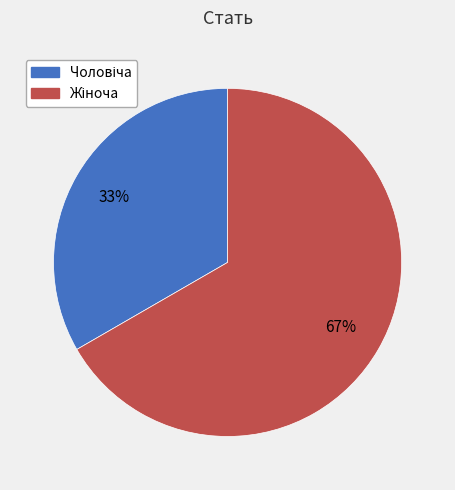

To the nearest percent, what is the average slice percentage?

50%